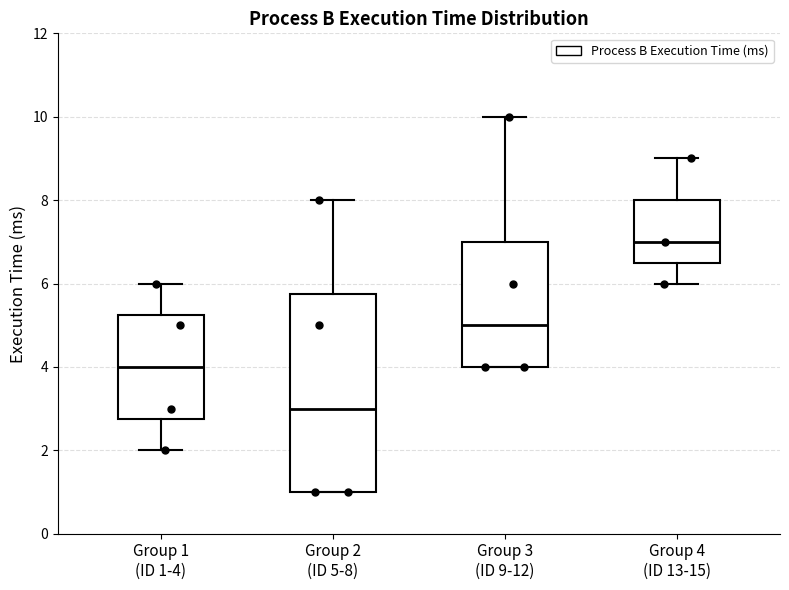

Reading left to right, transcribe this box plot: for each box, give where its median line is, the range the box spans, and where its two whiskers end, as read against the y-axis. The values are not printed on the chart, so give them approximately, as read against the axis.

Group 1 (ID 1-4): median 4.0, box 2.8 to 5.2, whiskers 2.0 to 6.0
Group 2 (ID 5-8): median 3.0, box 1.0 to 5.8, whiskers 1.0 to 8.0
Group 3 (ID 9-12): median 5.0, box 4.0 to 7.0, whiskers 4.0 to 10.0
Group 4 (ID 13-15): median 7.0, box 6.6 to 8.0, whiskers 6.0 to 9.0